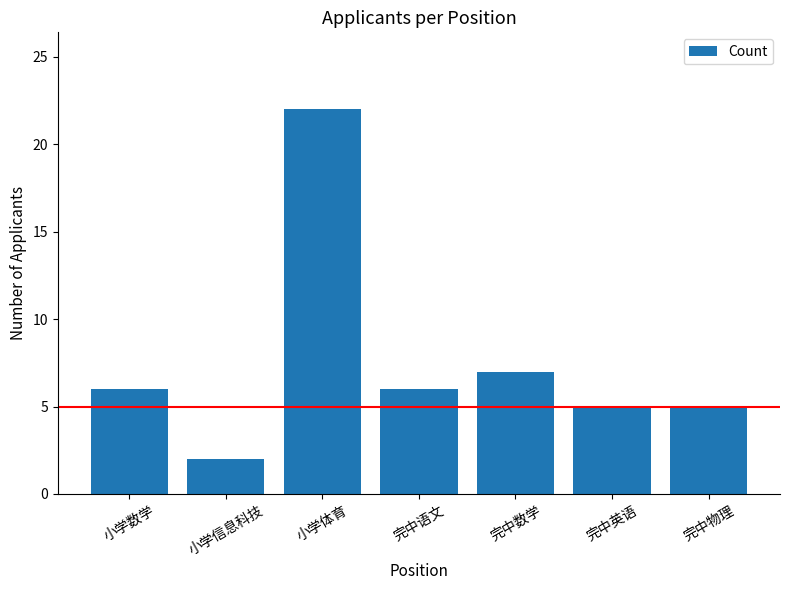

How many values are below 6?

3